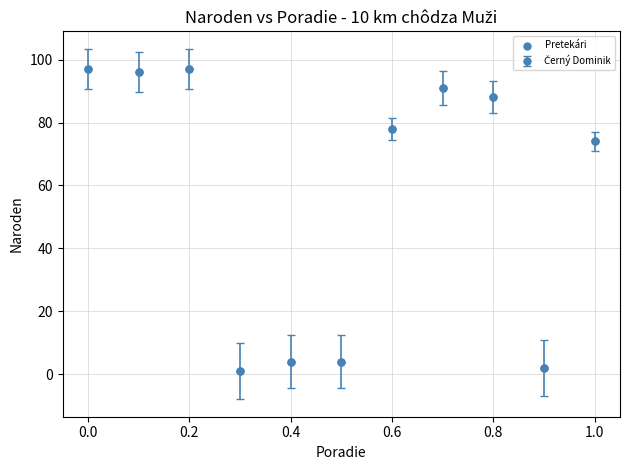

What Y value in the scatter plot is closest to 49?

74